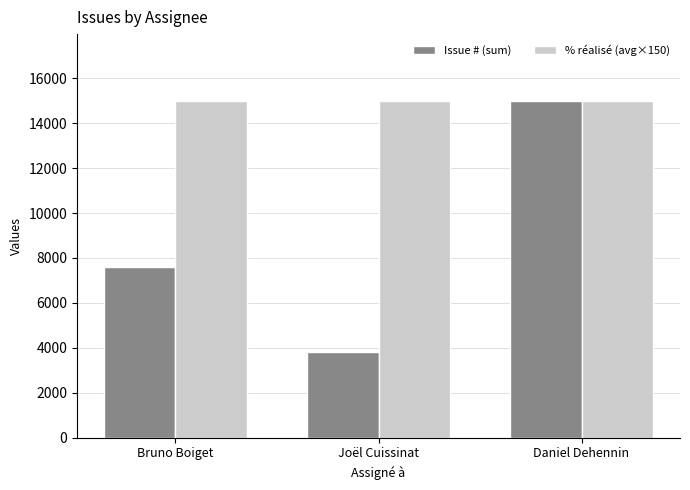

Reading left to right, list all the values displayed in this chart.

Issue # (sum): Bruno Boiget=7608	Joël Cuissinat=3812	Daniel Dehennin=14966
% réalisé (avg×150): Bruno Boiget=15000	Joël Cuissinat=15000	Daniel Dehennin=15000